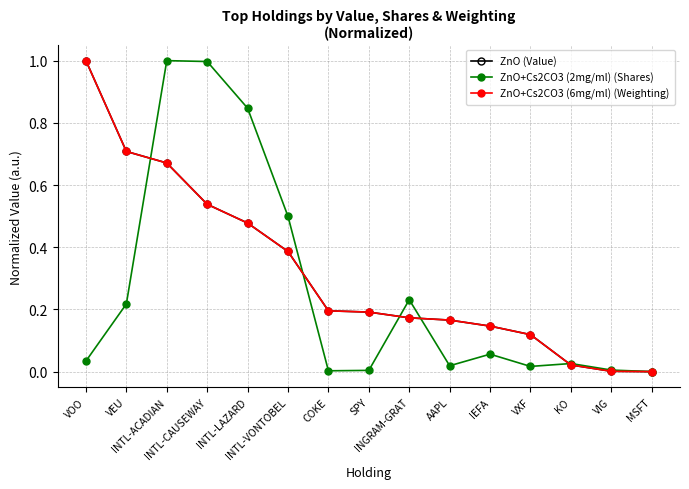

True or false: ZnO+Cs2CO3 (2mg/ml) (Shares) has more than 1 points higher than both neighbors.

True